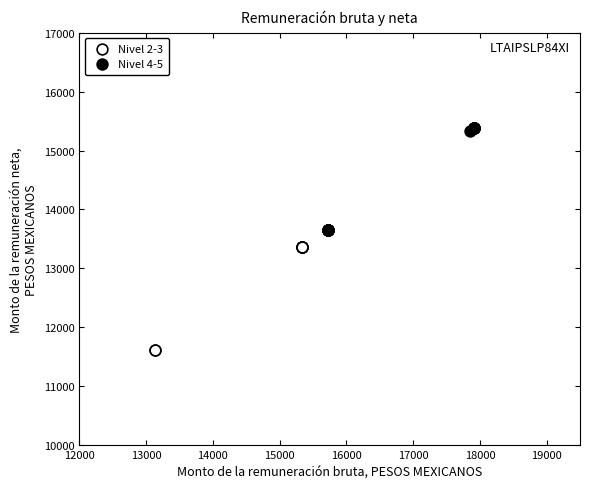

What are all the series names shown in the legend?

Nivel 2-3, Nivel 4-5